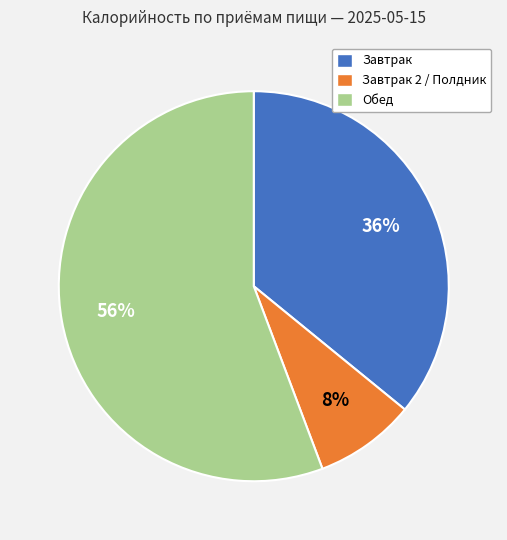

To the nearest percent, what is the average slice percentage?

33%